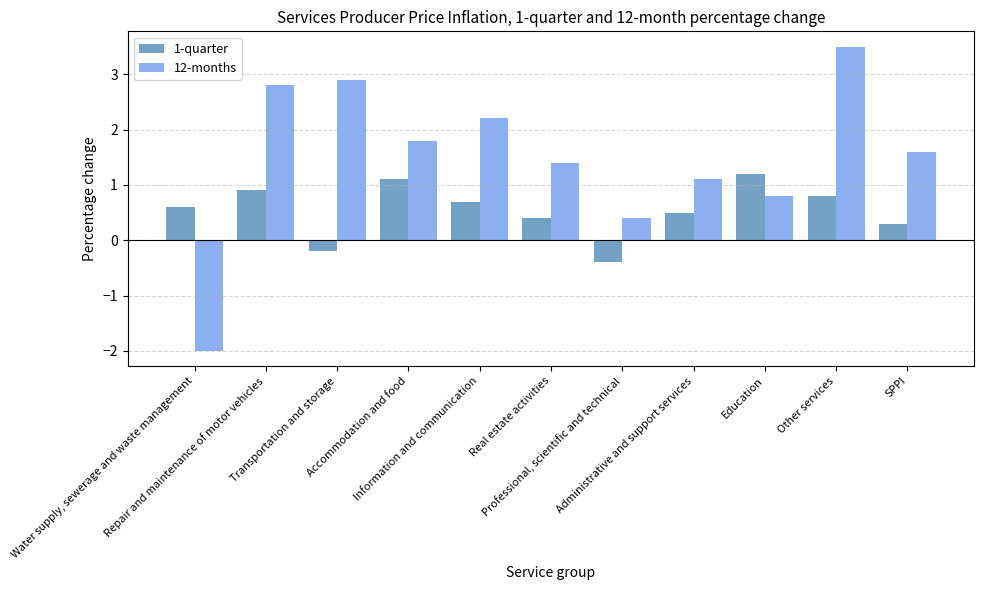

Reading left to right, what are all the values shown in this chart?

1-quarter: Water supply, sewerage and waste management=0.6	Repair and maintenance of motor vehicles=0.9	Transportation and storage=-0.2	Accommodation and food=1.1	Information and communication=0.7	Real estate activities=0.4	Professional, scientific and technical=-0.4	Administrative and support services=0.5	Education=1.2	Other services=0.8	SPPI=0.3
12-months: Water supply, sewerage and waste management=-2.0	Repair and maintenance of motor vehicles=2.8	Transportation and storage=2.9	Accommodation and food=1.8	Information and communication=2.2	Real estate activities=1.4	Professional, scientific and technical=0.4	Administrative and support services=1.1	Education=0.8	Other services=3.5	SPPI=1.6